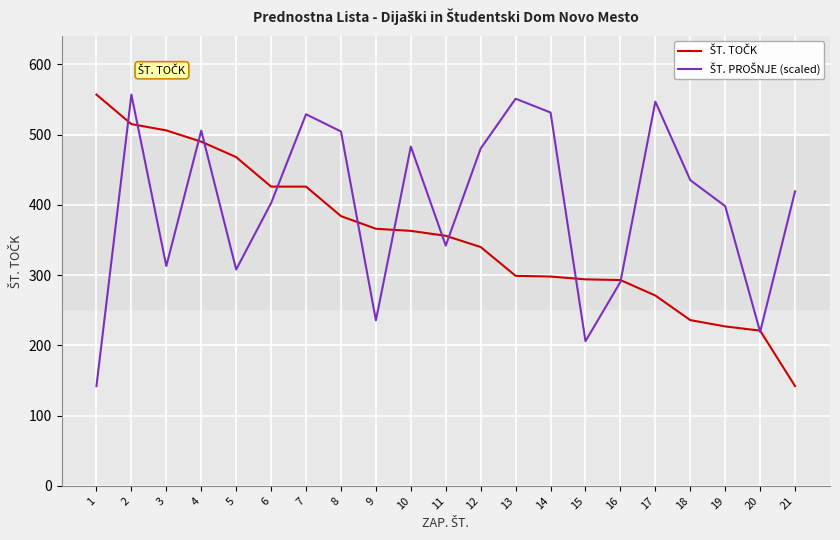

Does the chart have visible grid lines?

Yes